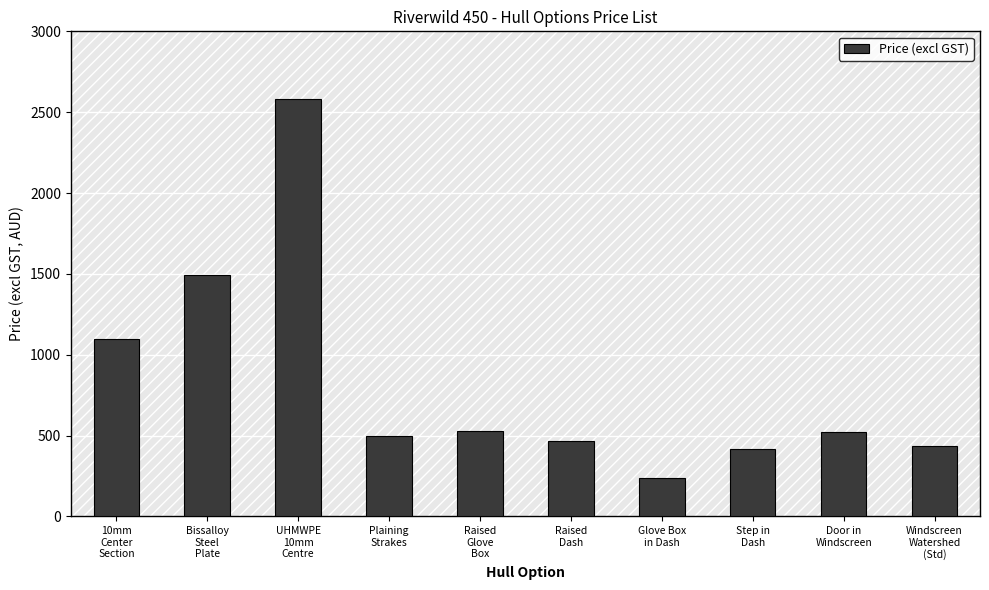

True or false: the data shows 420 at Step in
Dash.

True